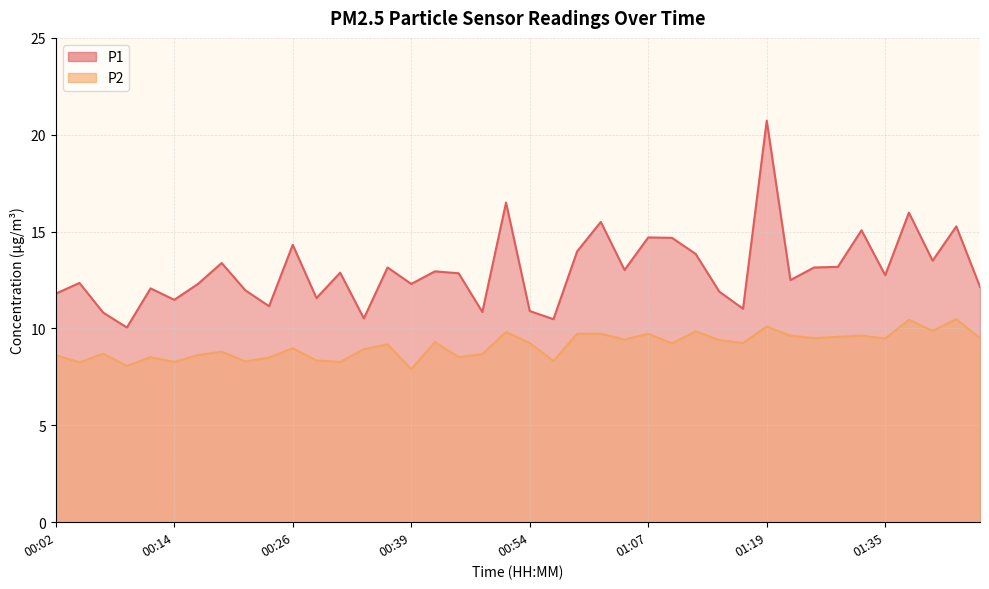

What is the average value of the P1 series?

13.0